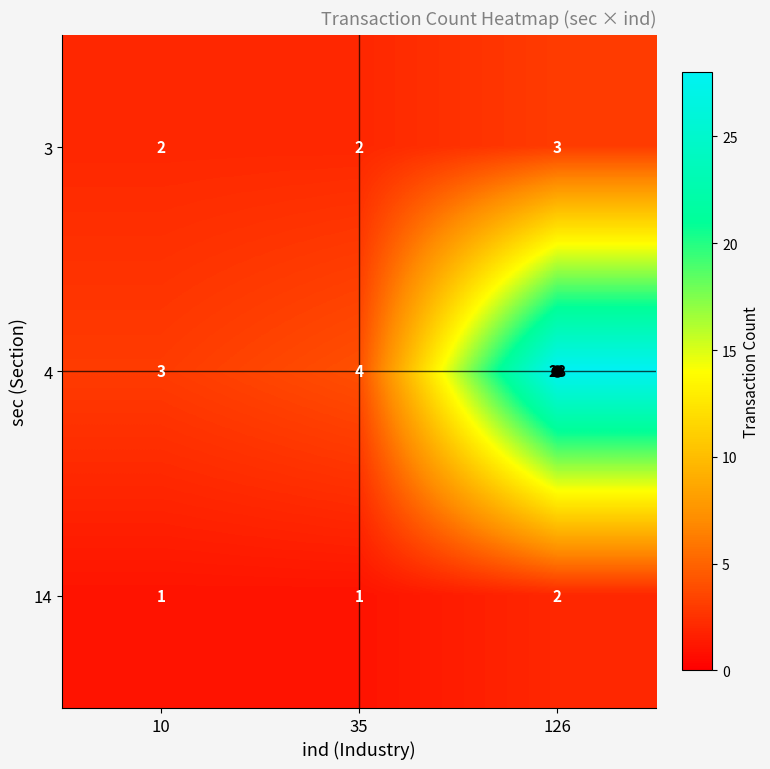

What is the total value across all series at 126?

33